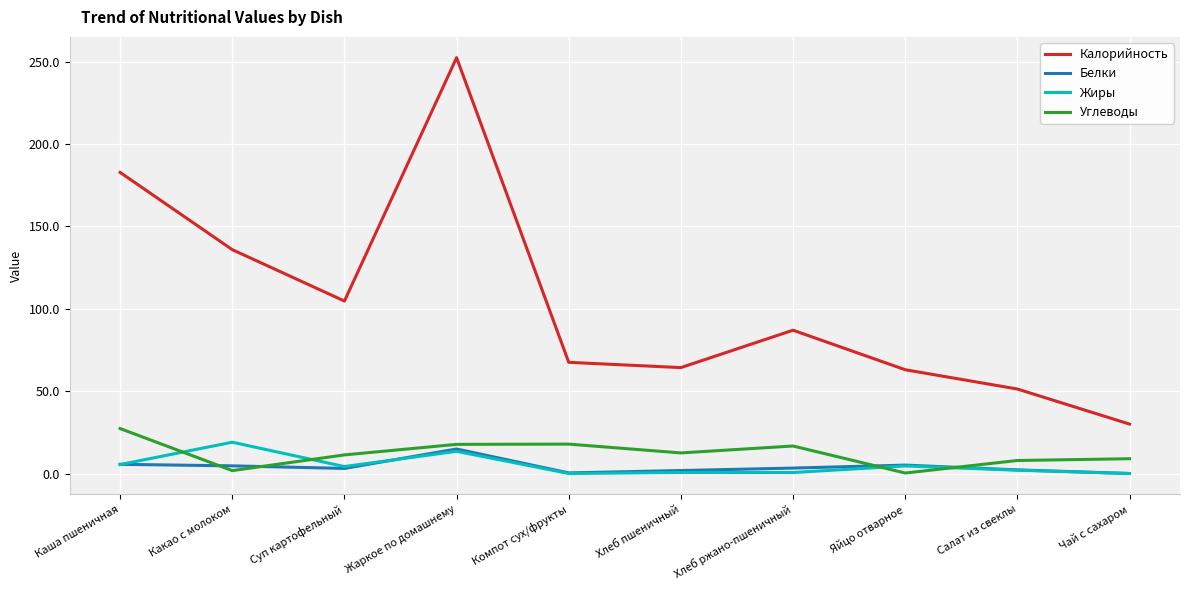

At which category is the sum across all series the highest?

Жаркое по домашнему